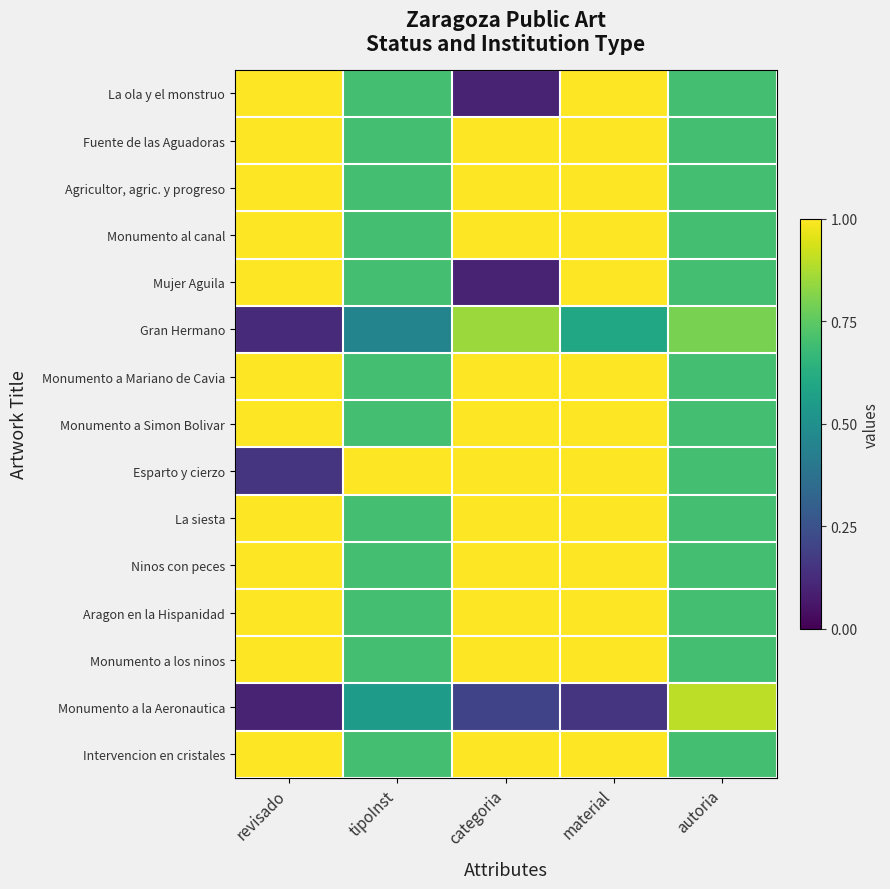

Rank the series by their maximum value, from highest to lowest.

La ola y el monstruo, Fuente de las Aguadoras, Agricultor, agric. y progreso, Monumento al canal, Mujer Aguila, Monumento a Mariano de Cavia, Monumento a Simon Bolivar, Esparto y cierzo, La siesta, Ninos con peces, Aragon en la Hispanidad, Monumento a los ninos, Intervencion en cristales, Monumento a la Aeronautica, Gran Hermano